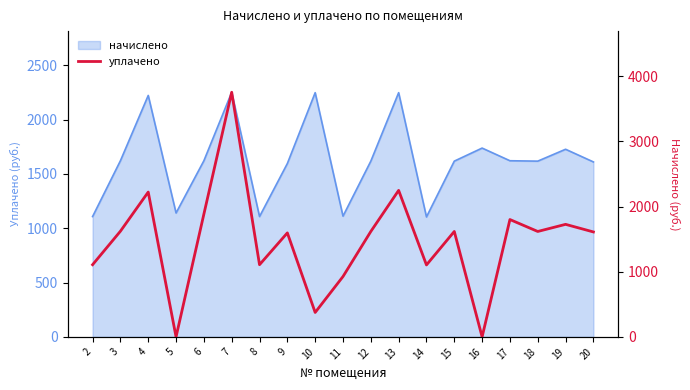

The value at 17 is 2888.0. True or false?

False